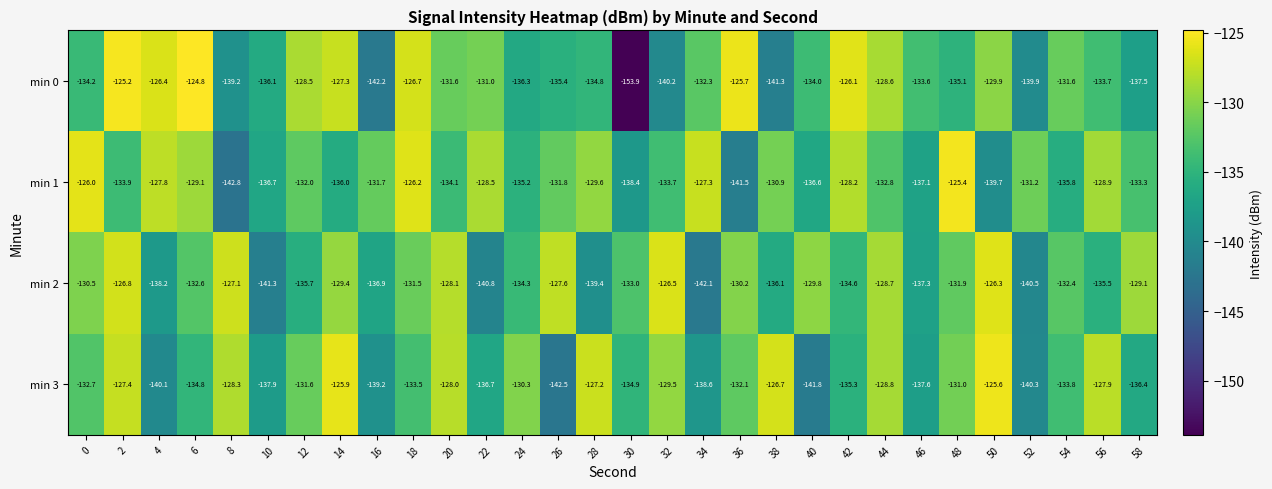

Count the number of categories in the chart.

30